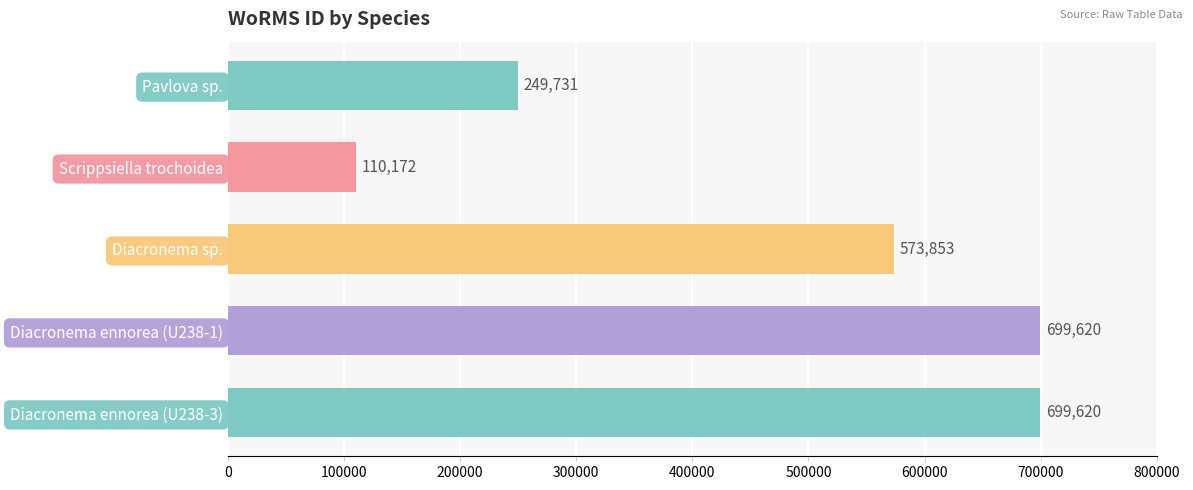

Are the bars horizontal?

Yes